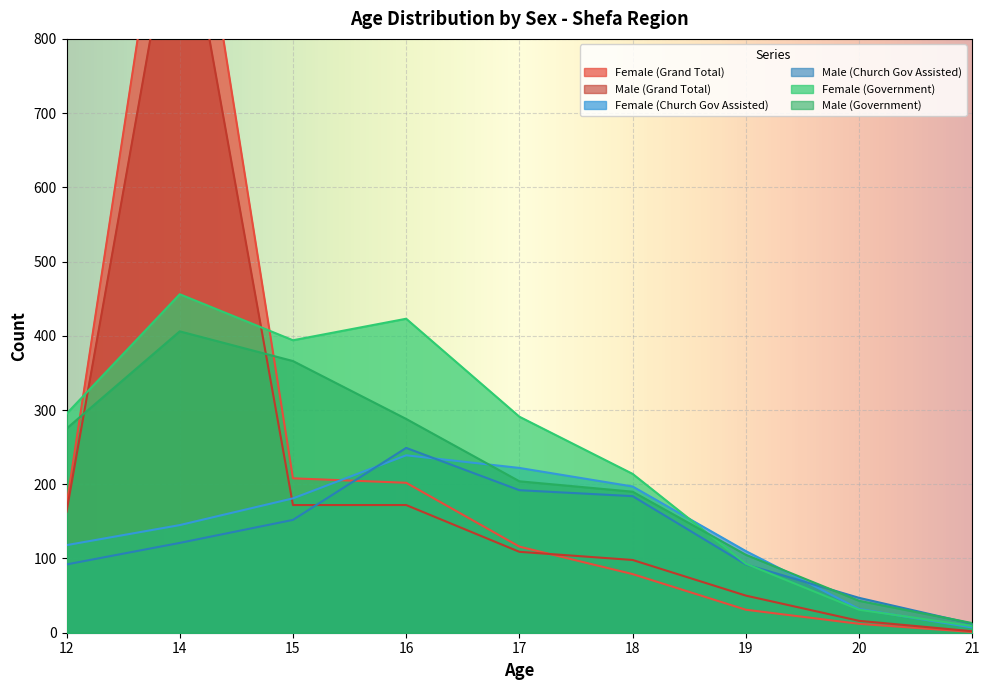

What is the sum of the Female (Grand Total) values at 20 and 18?

91